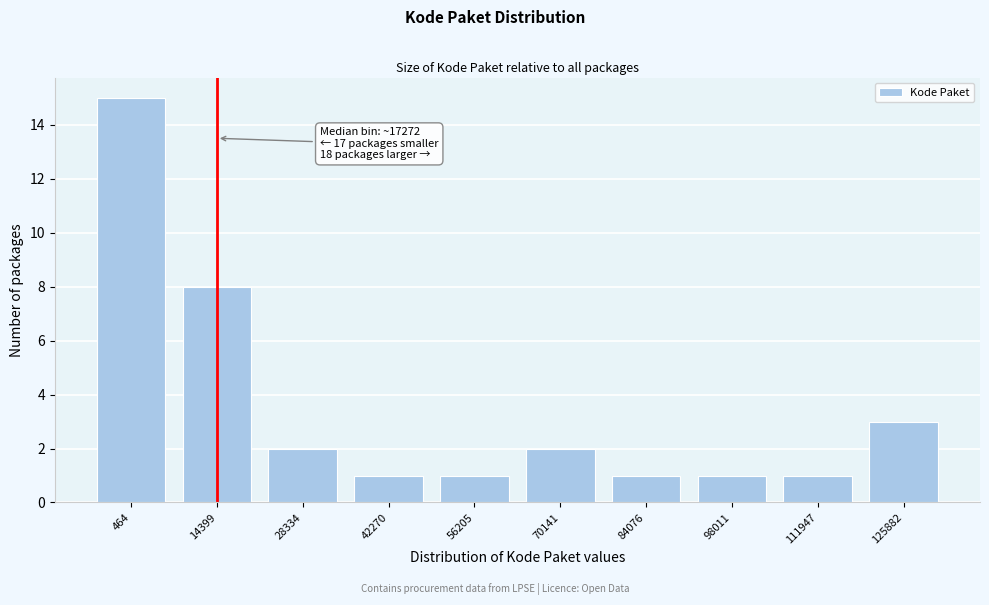

Reading right to left, extract all data points from this chart.

3	1	1	1	2	1	1	2	8	15